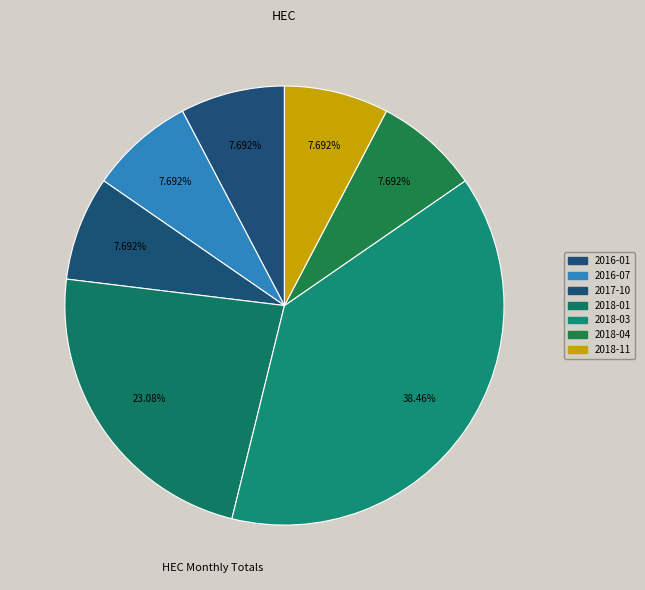

Which category has the biggest portion of the pie?

2018-03